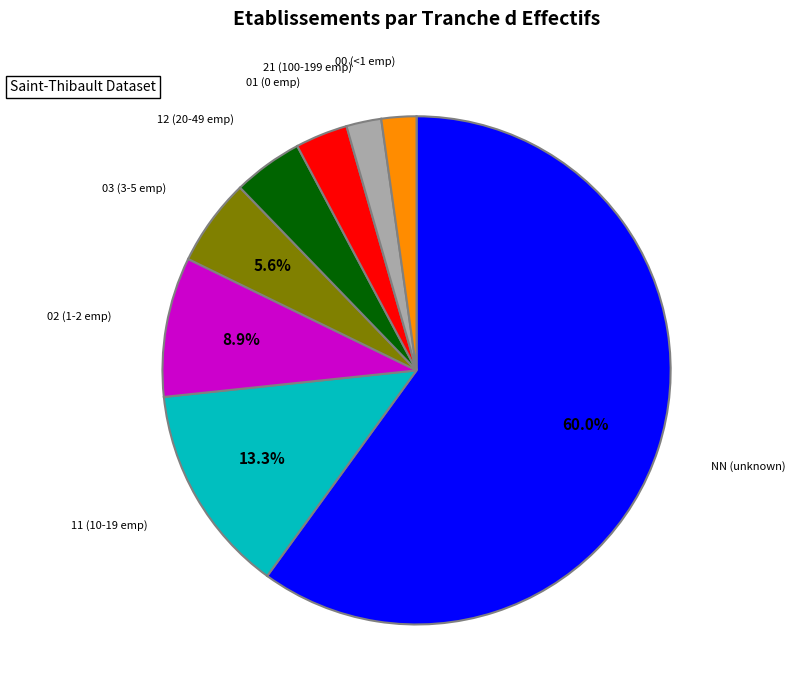

Is there any slice that represents more than half of the pie?

Yes